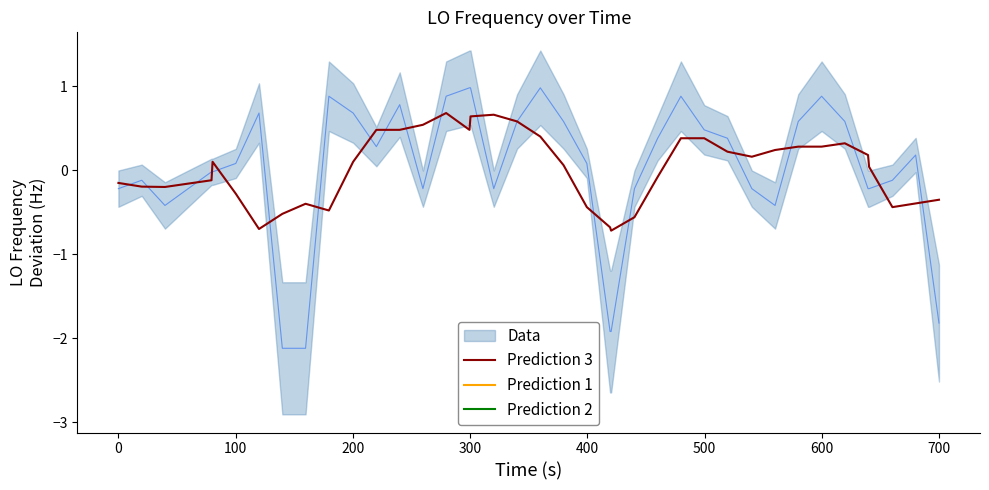

What is the difference between the maximum and second lowest values?

1.4